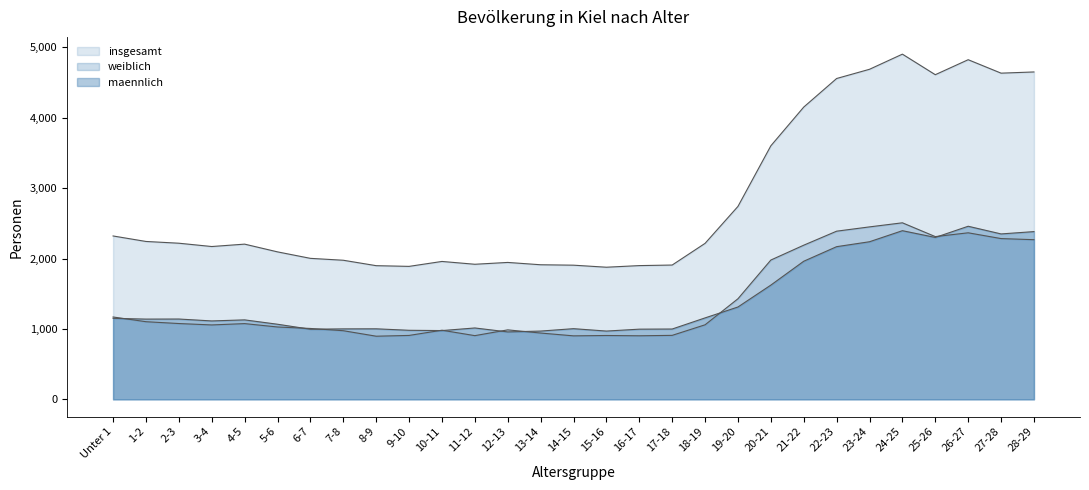

What is the average value of the maennlich series?

1412